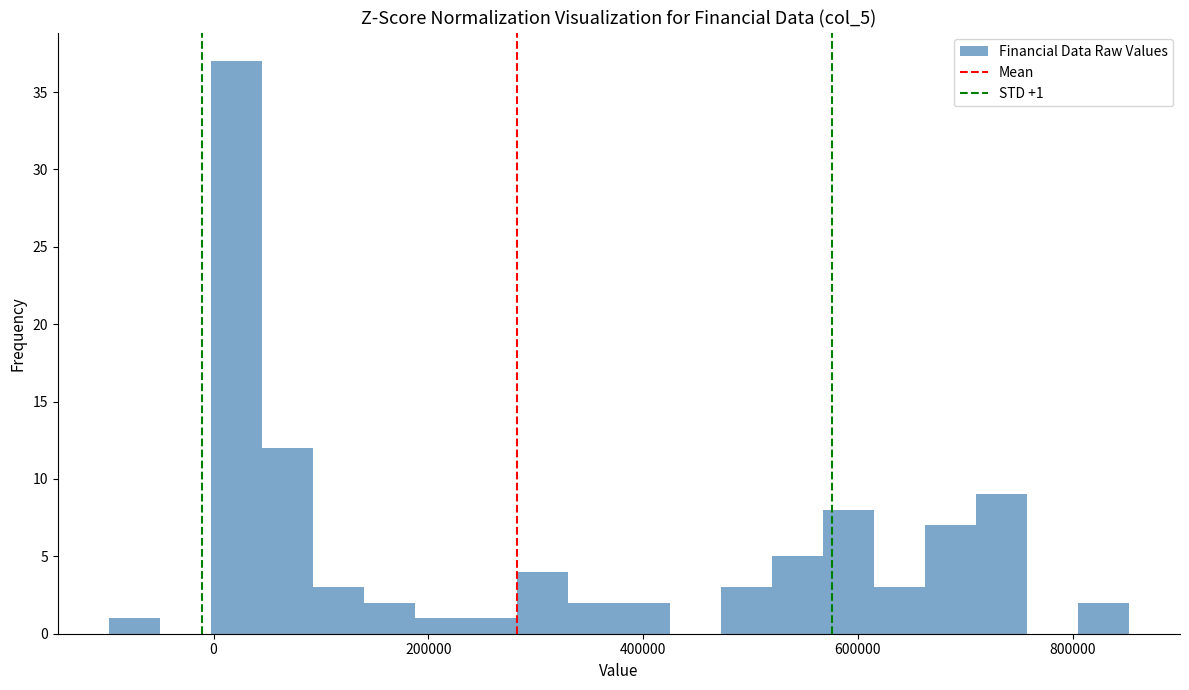

Read against the x-axis, roughly where is the centre of the tallest bar?

20000